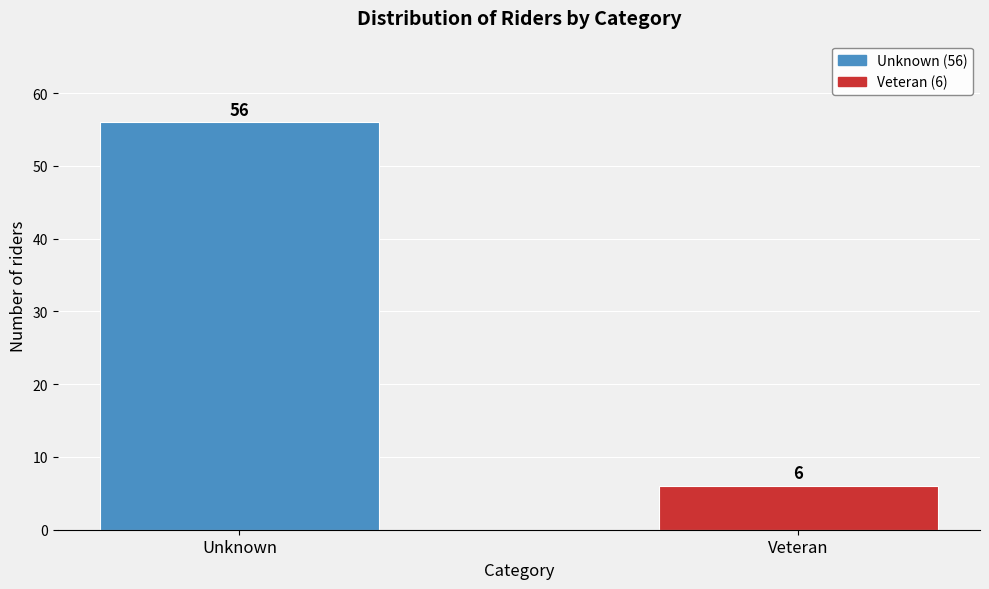

Reading left to right, what are all the values shown in this chart?

56	6